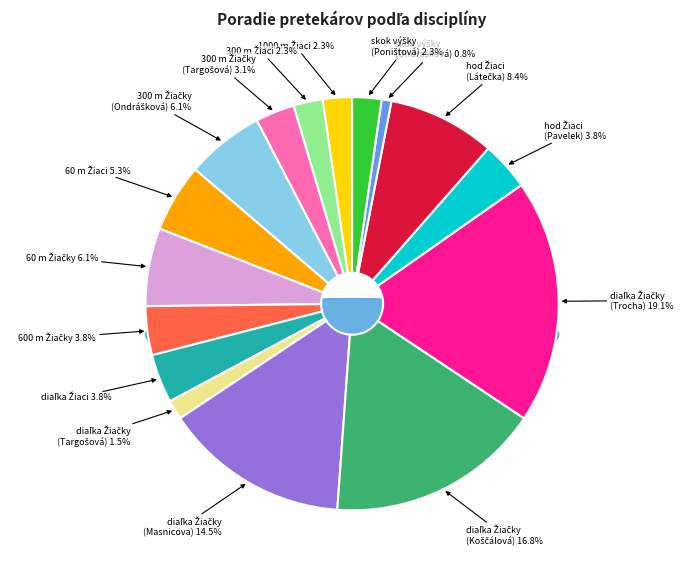

To the nearest percent, what portion does 60 m - Žiačky ZŠ represent?

6%